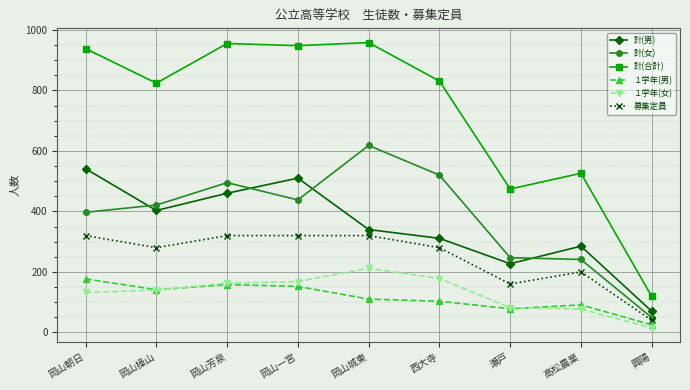

Which series has the widest spread of values?

計(合計)